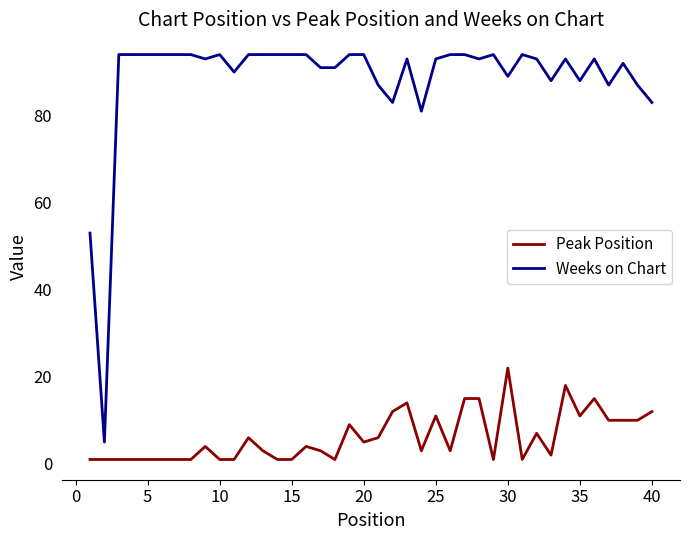

Rank the series by their maximum value, from lowest to highest.

Peak Position, Weeks on Chart